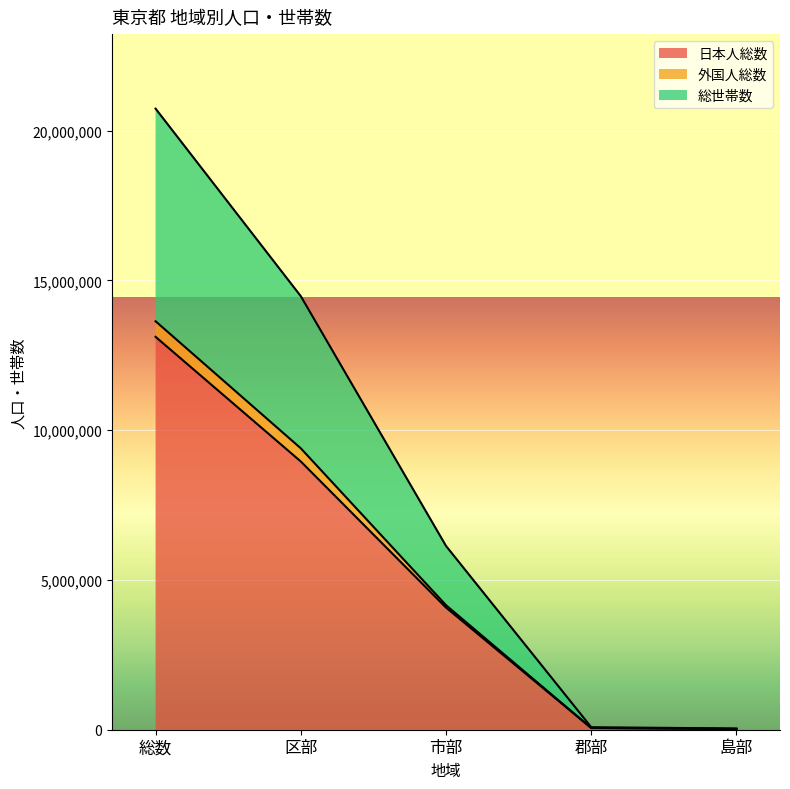

At which category is the sum across all series the highest?

総数